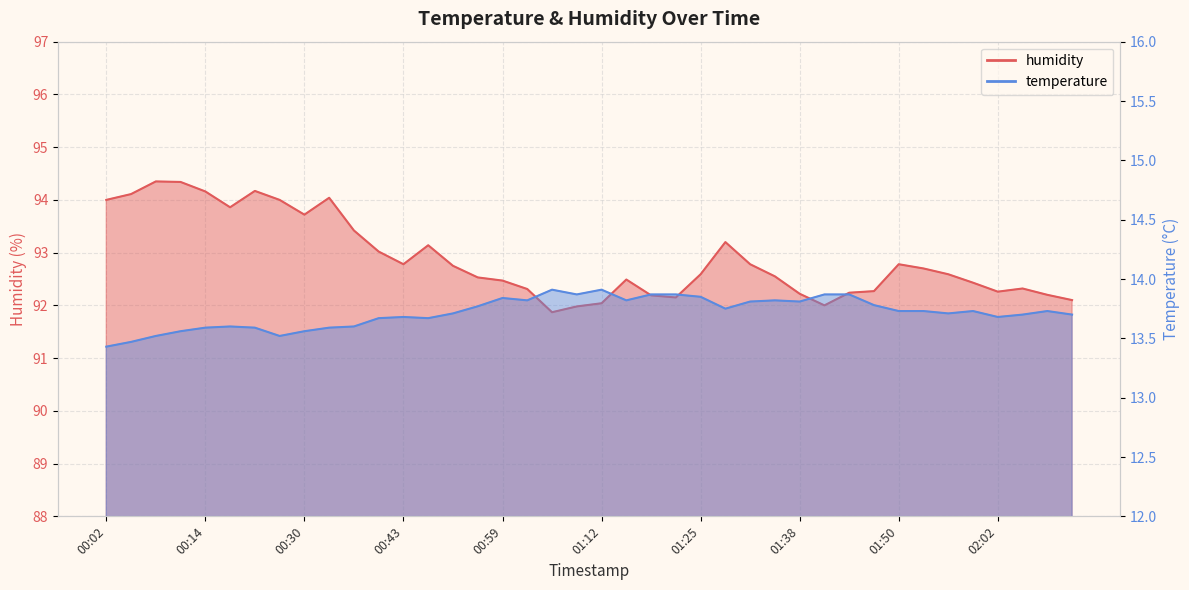

What is the value of the humidity point at the 37th from the left?

92.3